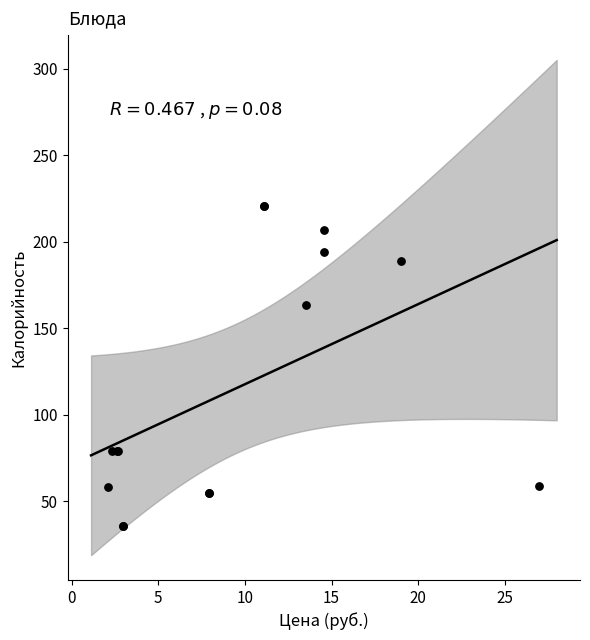

What Y value in the scatter plot is closest to 128?

163.5